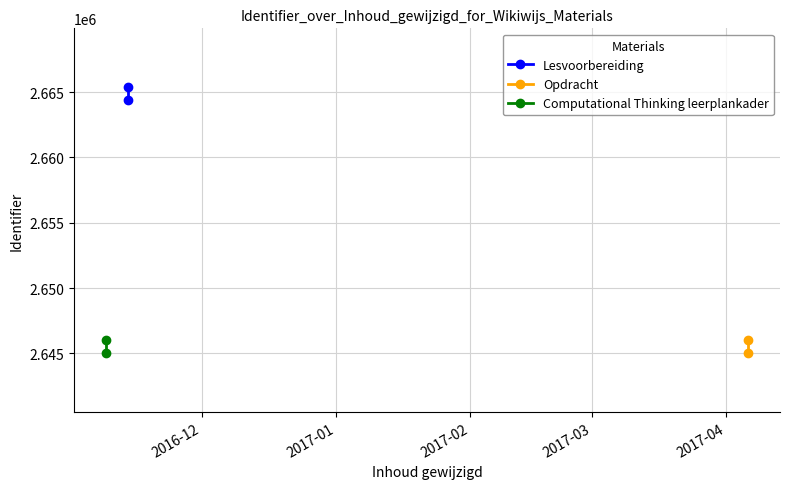

What are all the series names shown in the legend?

Lesvoorbereiding, Opdracht, Computational Thinking leerplankader